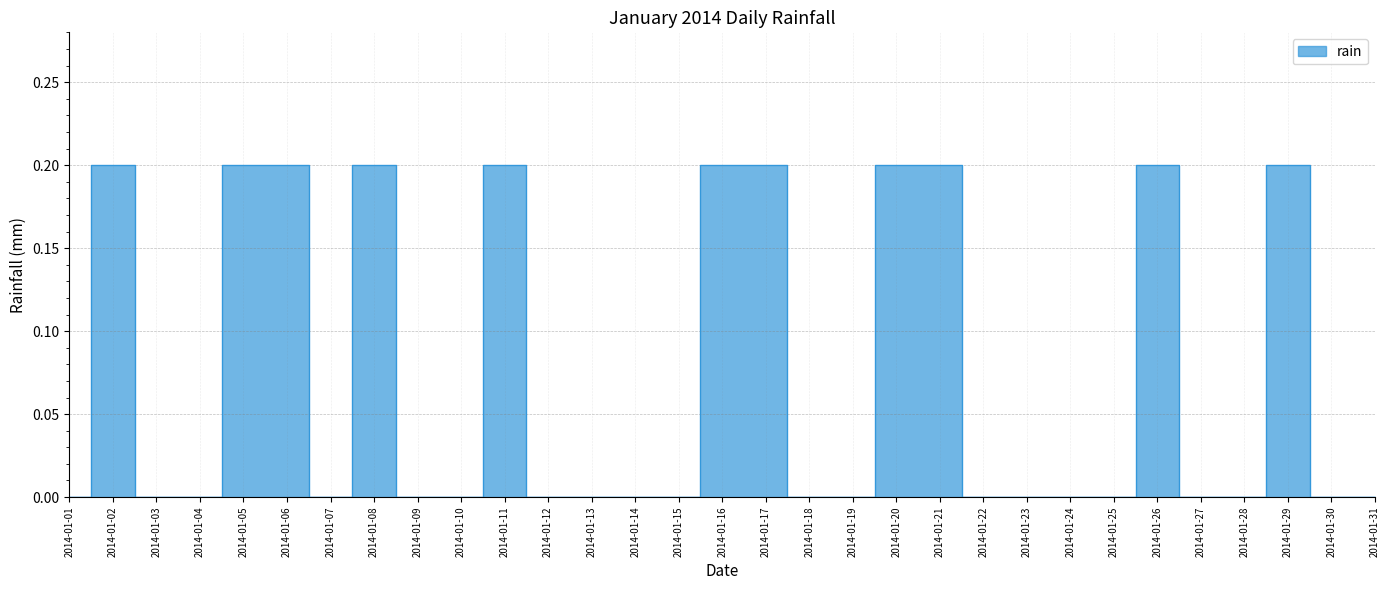

How many lines are shown in the chart?

1